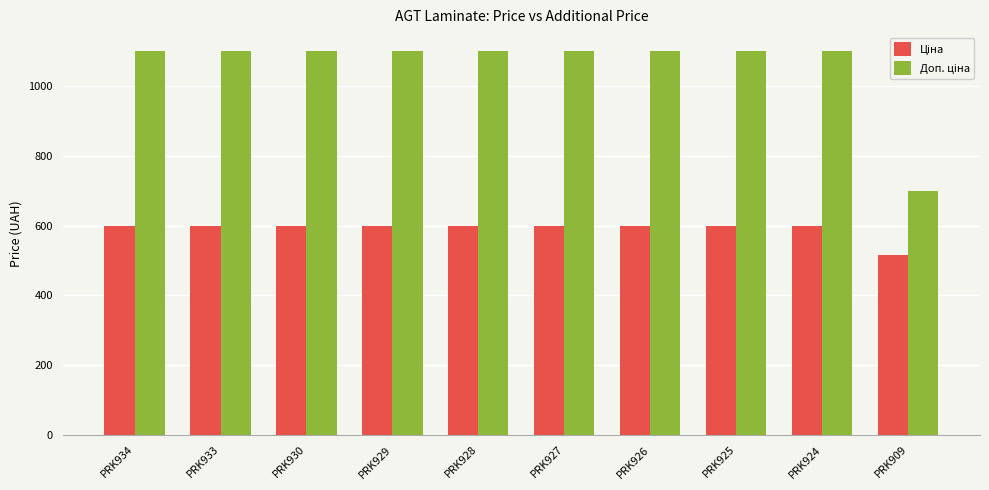

What is the difference between the highest and lowest values at PRK929?

500.1